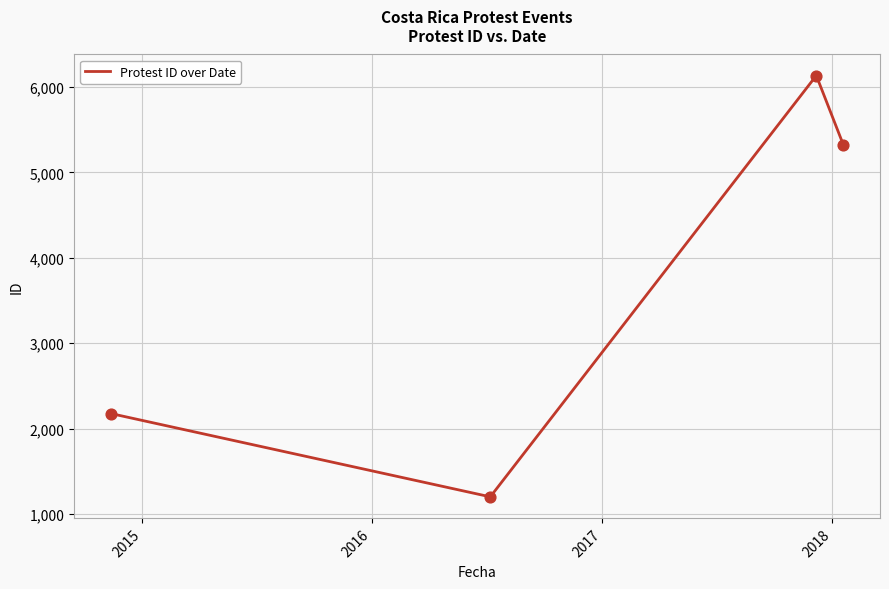

True or false: the data has more than 1 interior local peaks.

False